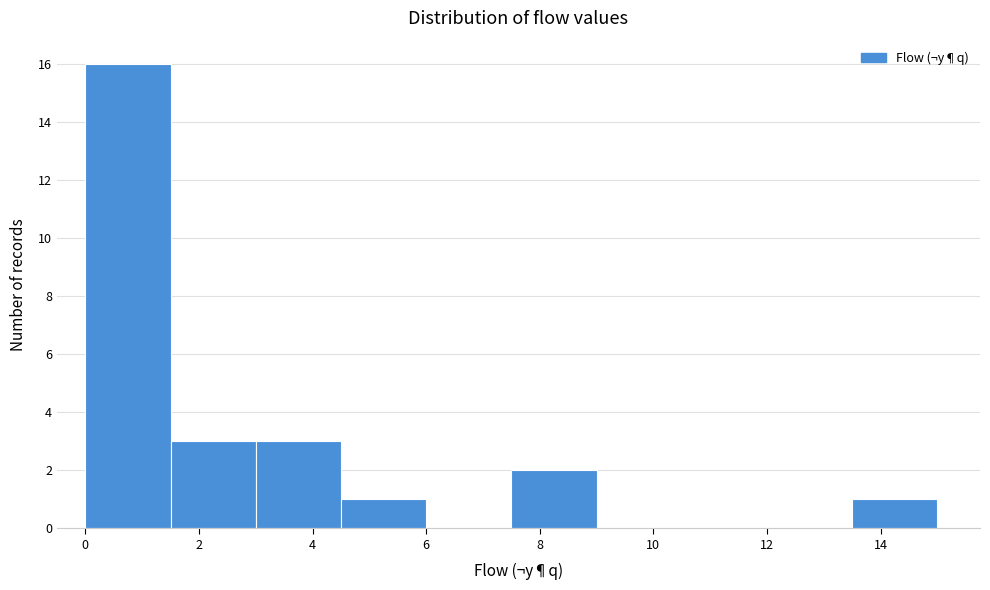

How tall is the bar that spans 13.5 to 15.0 on the x-axis? Neither the bar edges nor the heights are printed on the chart, so give them approximately, as read against the axes.

1